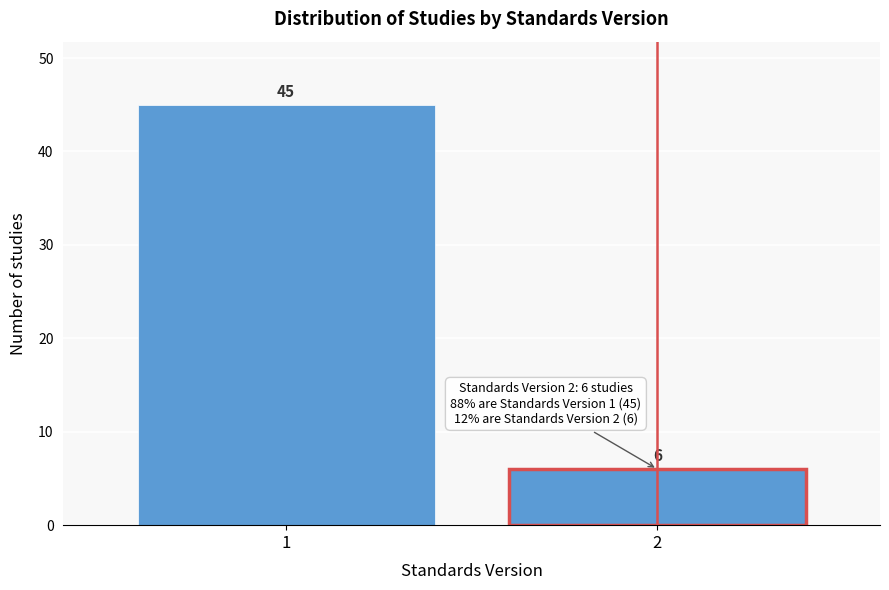

Reading right to left, what are all the values shown in this chart?

6	45